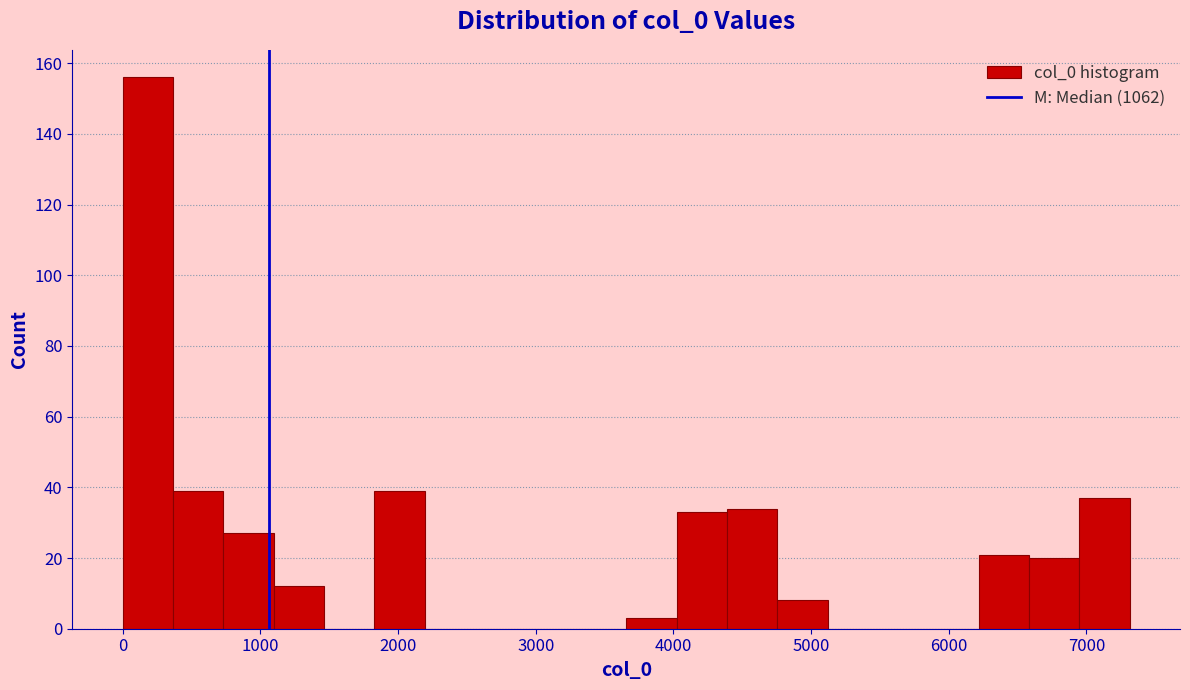

Read against the x-axis, roughly where is the centre of the tallest bar?

200